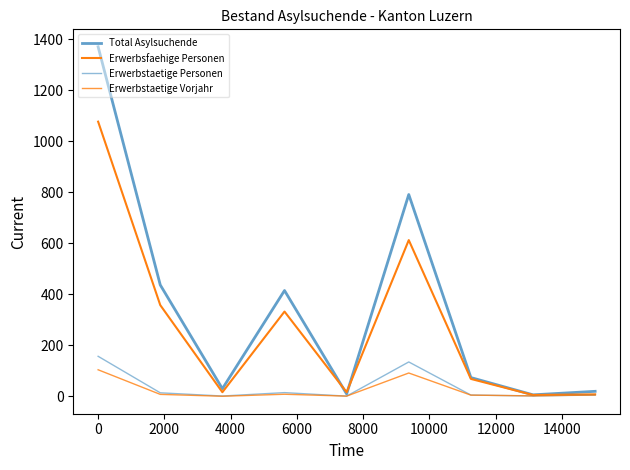

At how many categories does at least one series exceed 900?

1